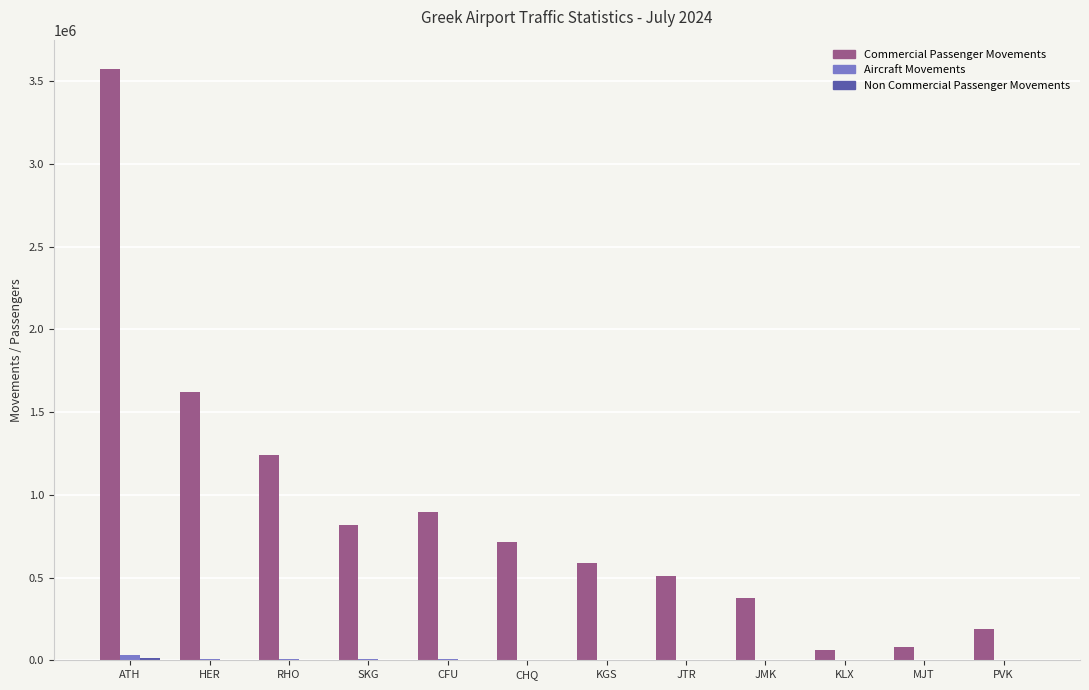

Which series has the largest total across all categories?

Commercial Passenger Movements